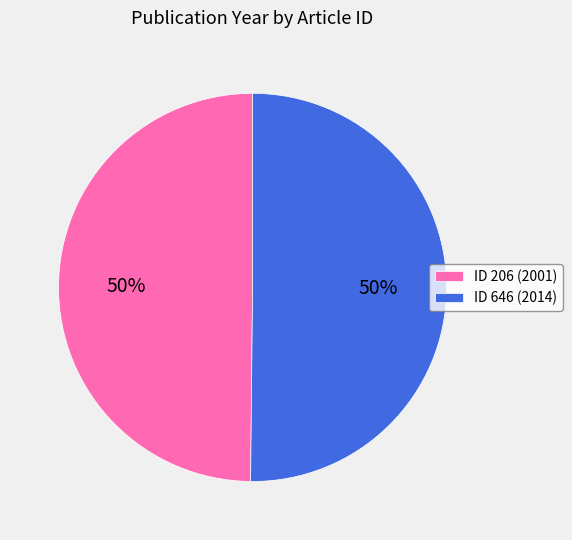

Approximately how many times larger is the value at ID 206 (2001) compared to ID 646 (2014)?

1.0